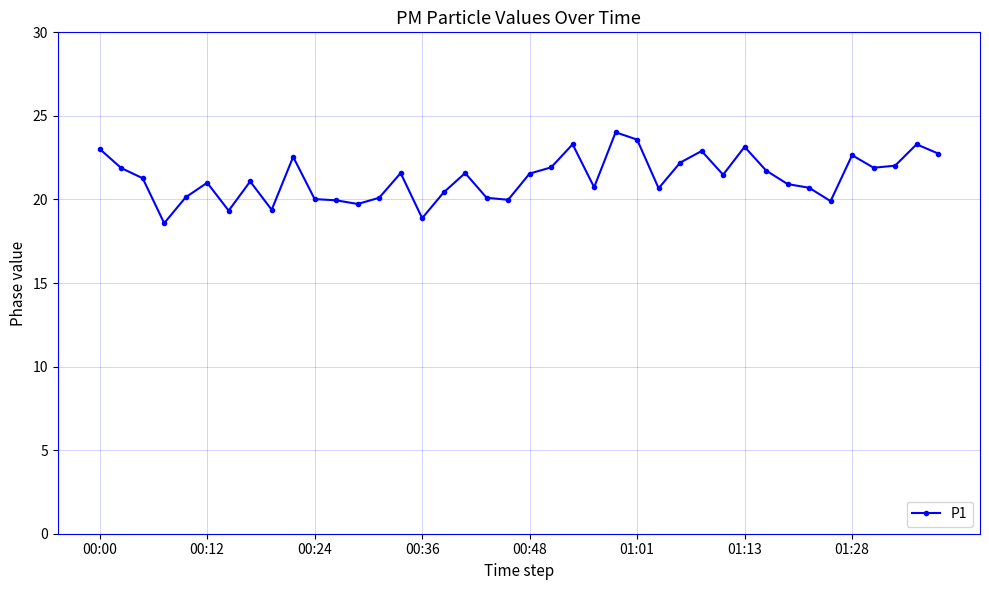

True or false: the data has more than 0 interior local peaks.

True